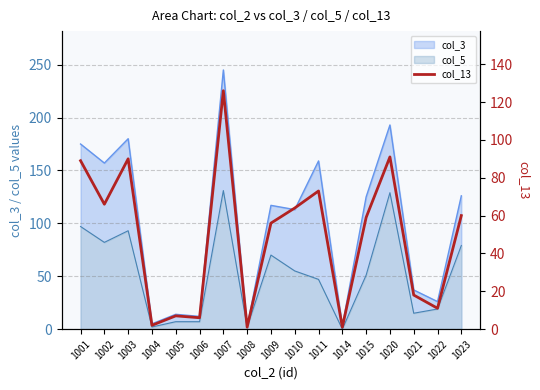

At which category does the chart reach its minimum across all series?

1008